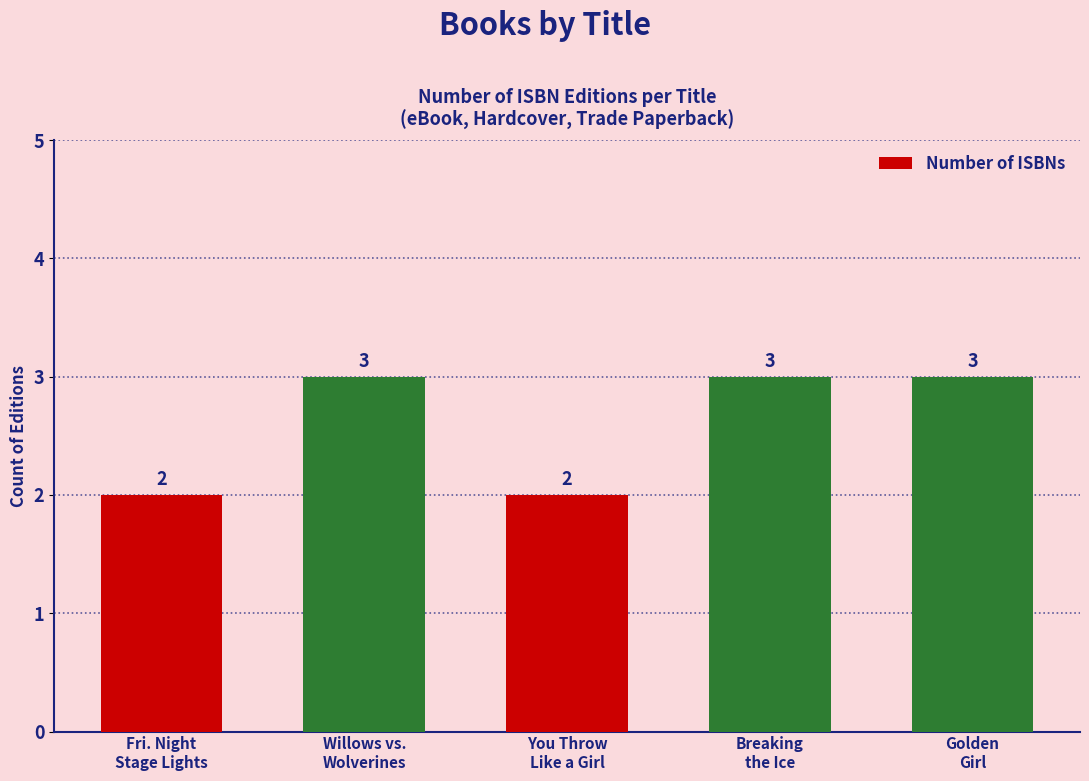

How many distinct data groups are displayed?

1